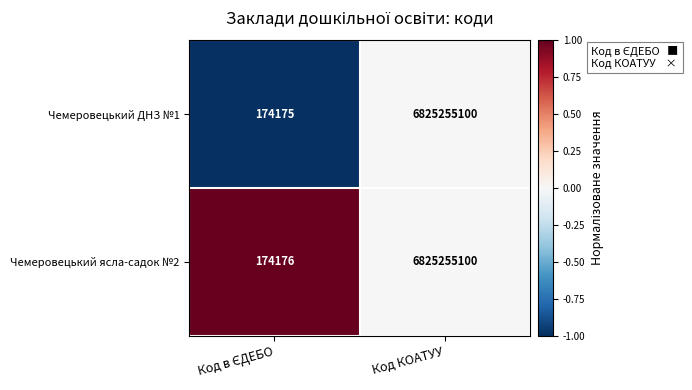

What is the average value of the Чемеровецький ДНЗ №1 series?

3412714638